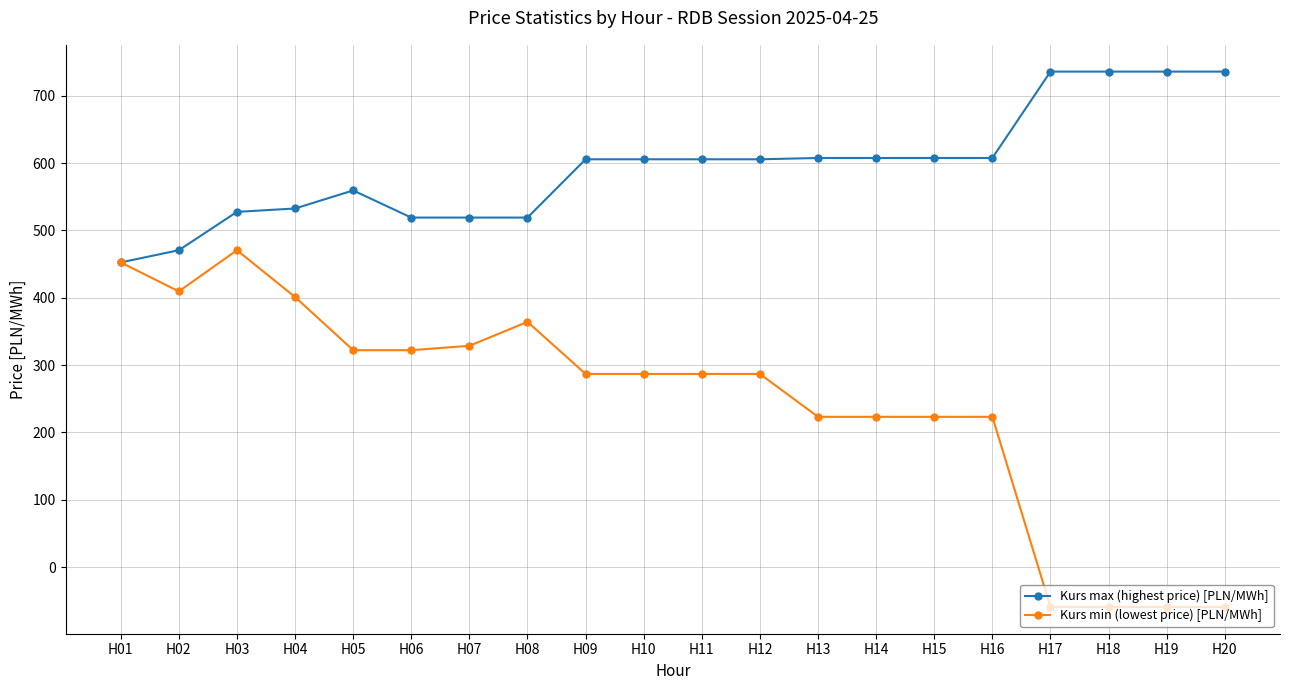

What is the value of the Kurs min (lowest price) [PLN/MWh] point at the 10th from the left?

286.9